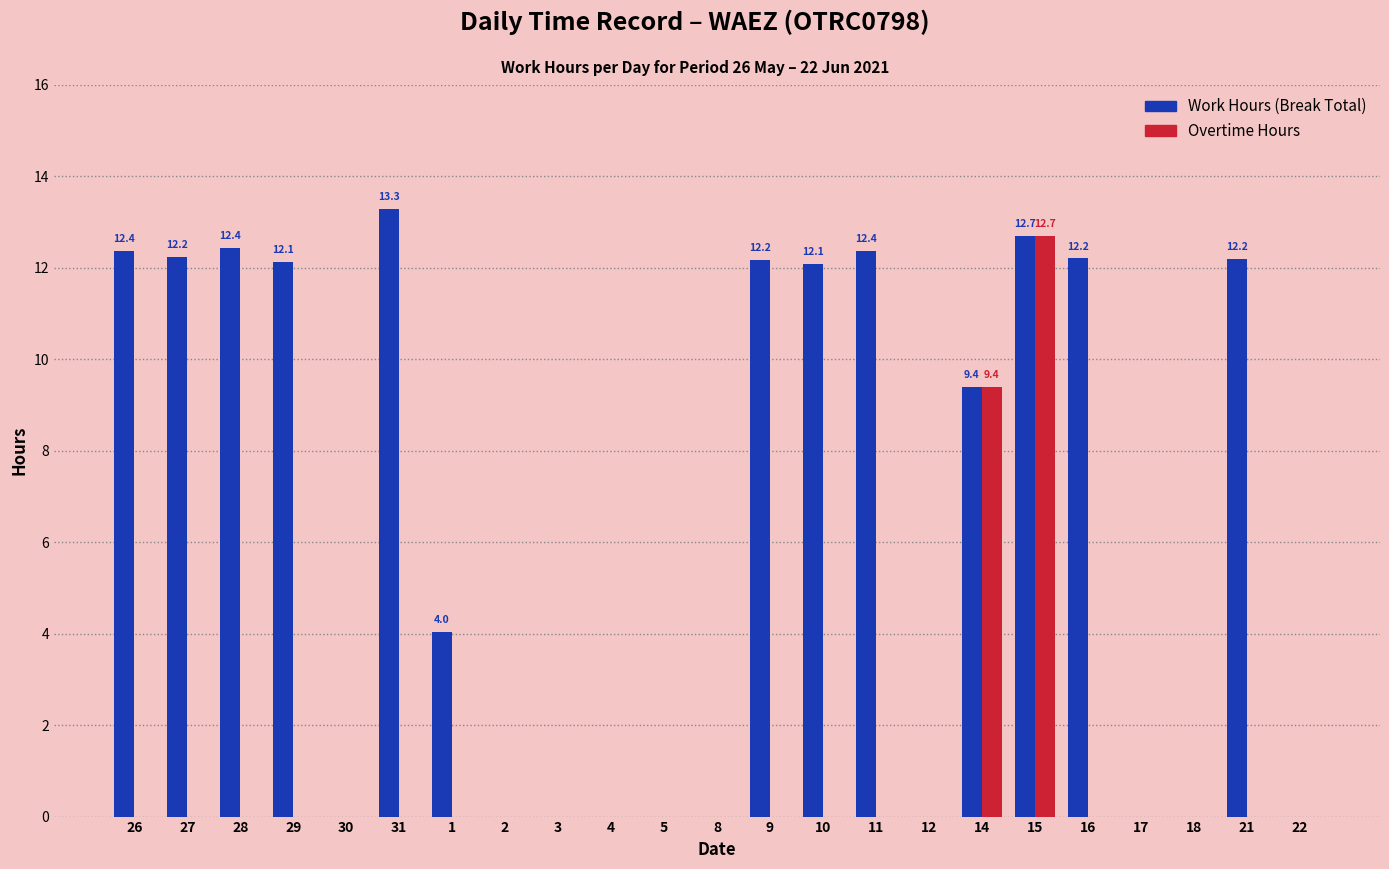

What is the maximum value shown in the chart?

13.3